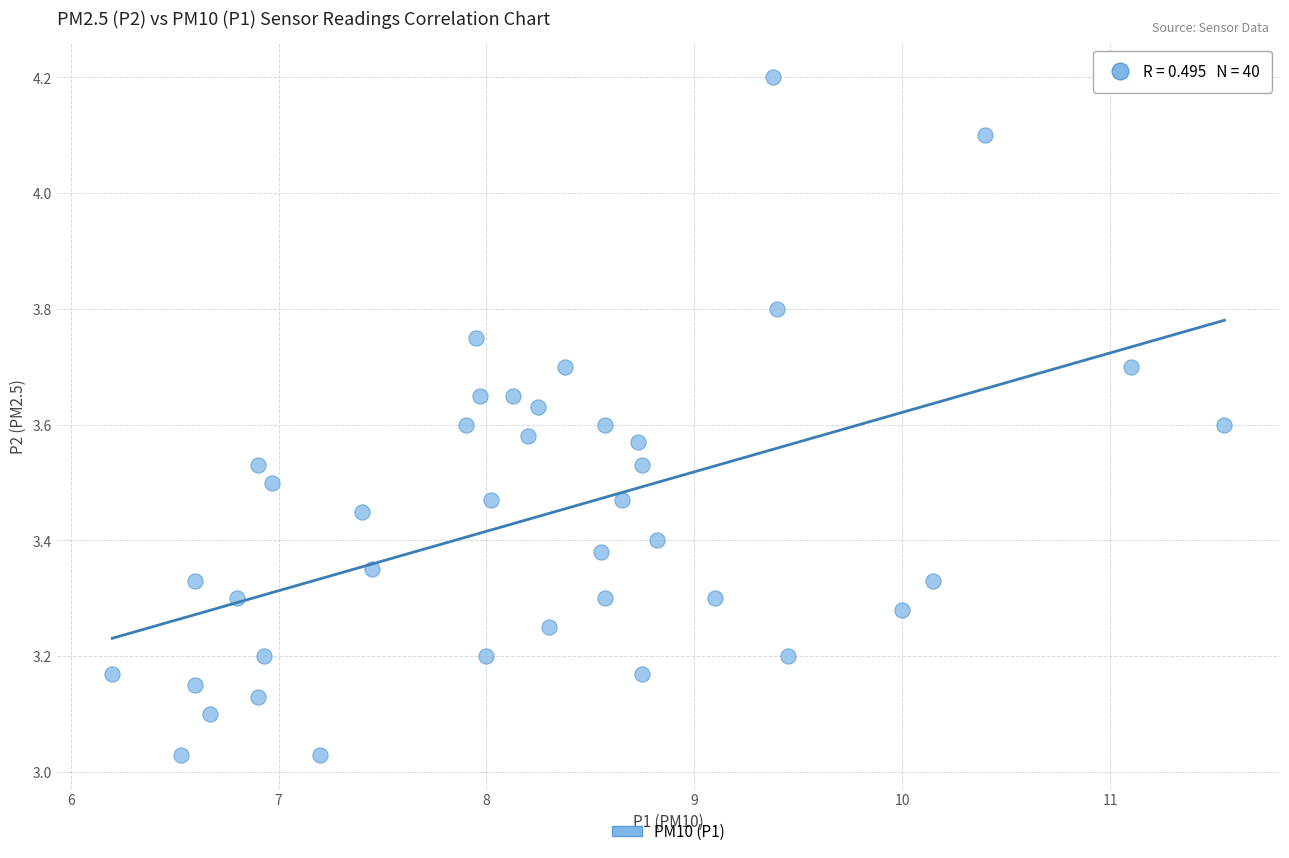

What is the range of X values (max minus min)?

5.4